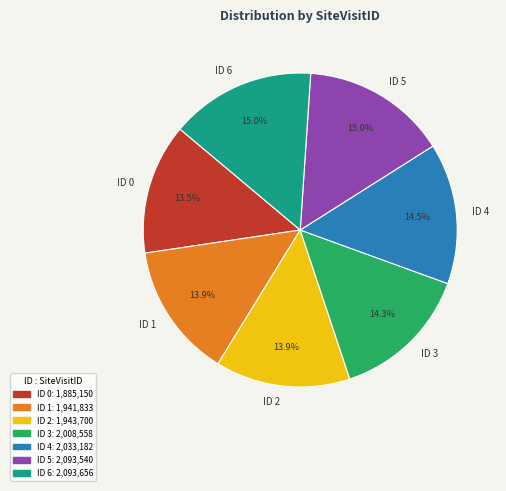

Between ID 5 and ID 2, which is larger?

ID 5